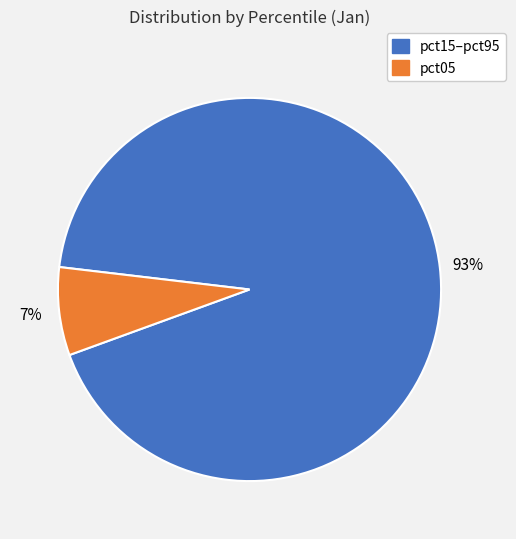

To the nearest percent, what is the average slice percentage?

50%